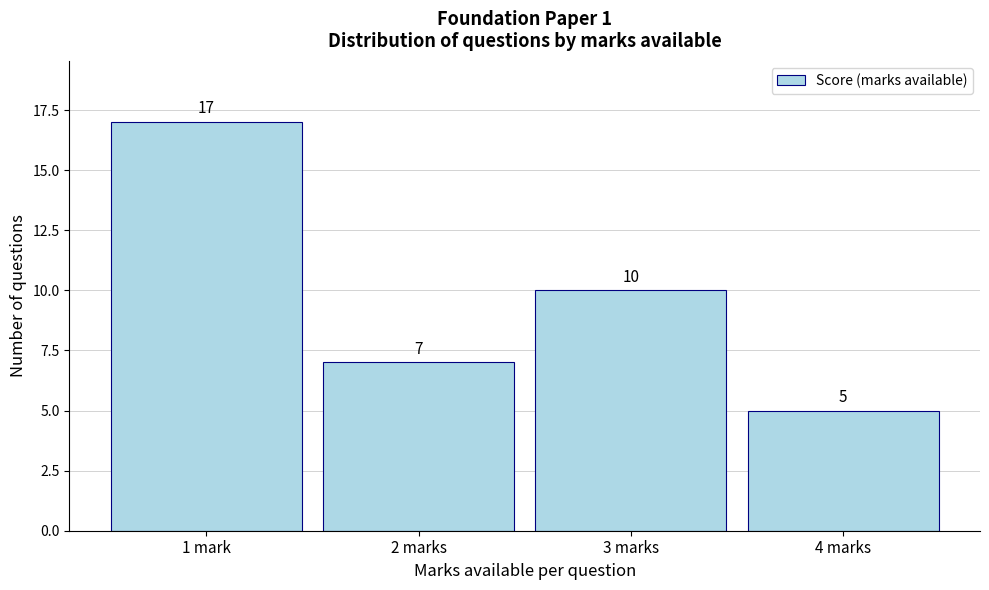

Reading left to right, what are all the values shown in this chart?

1 mark=17	2 marks=7	3 marks=10	4 marks=5